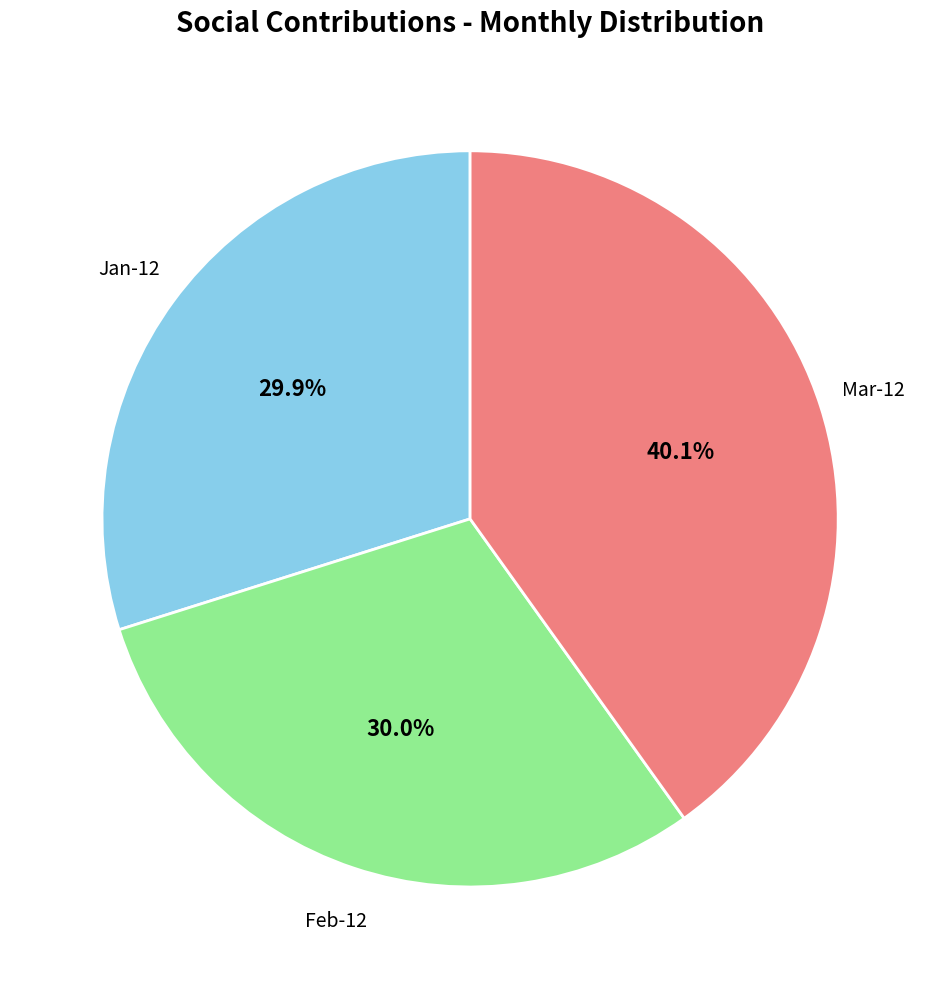

Is there a majority slice in this chart?

No